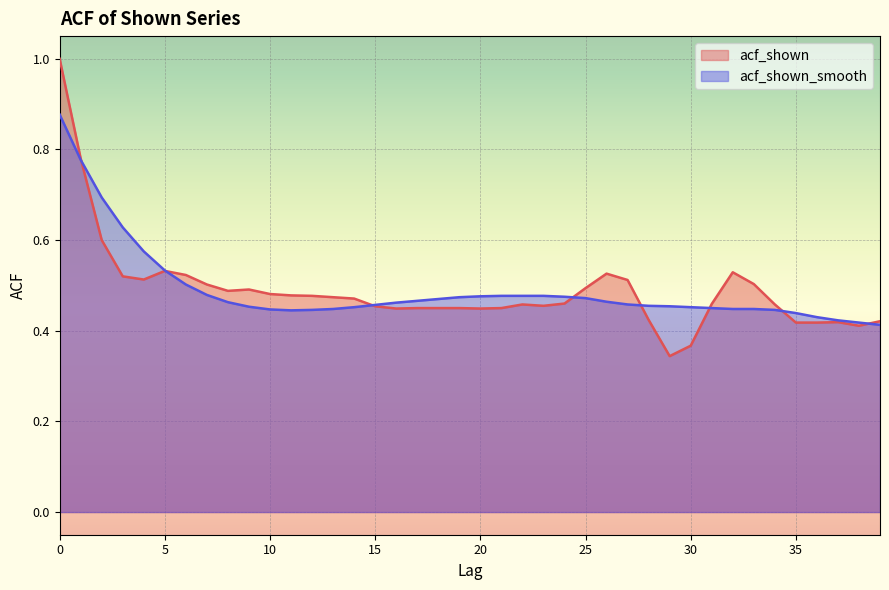

What is the difference between the maximum and minimum values in the acf_shown_smooth series?

0.5